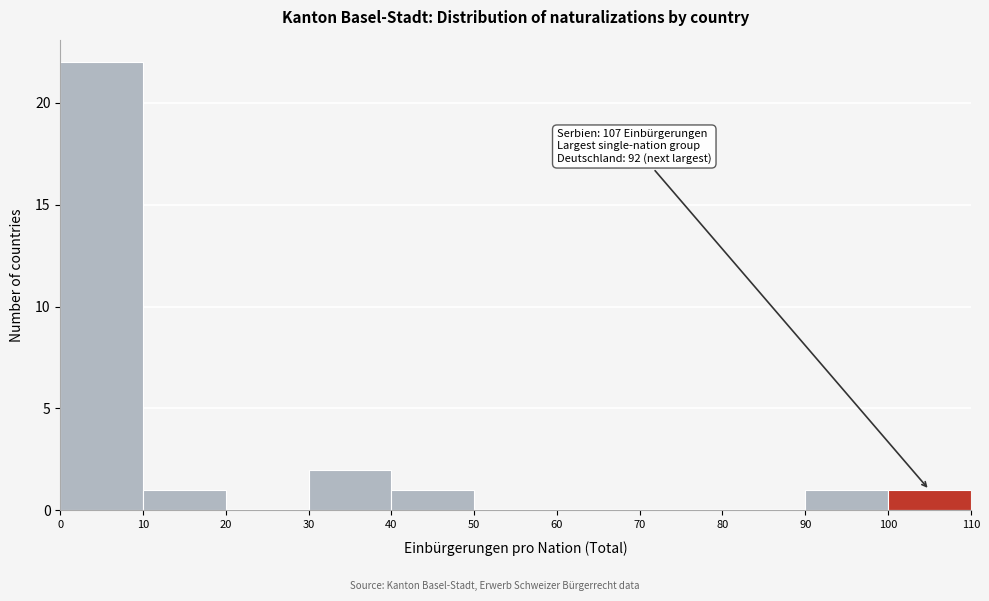

Over which range of the x-axis is the bar tallest?

0 to 10